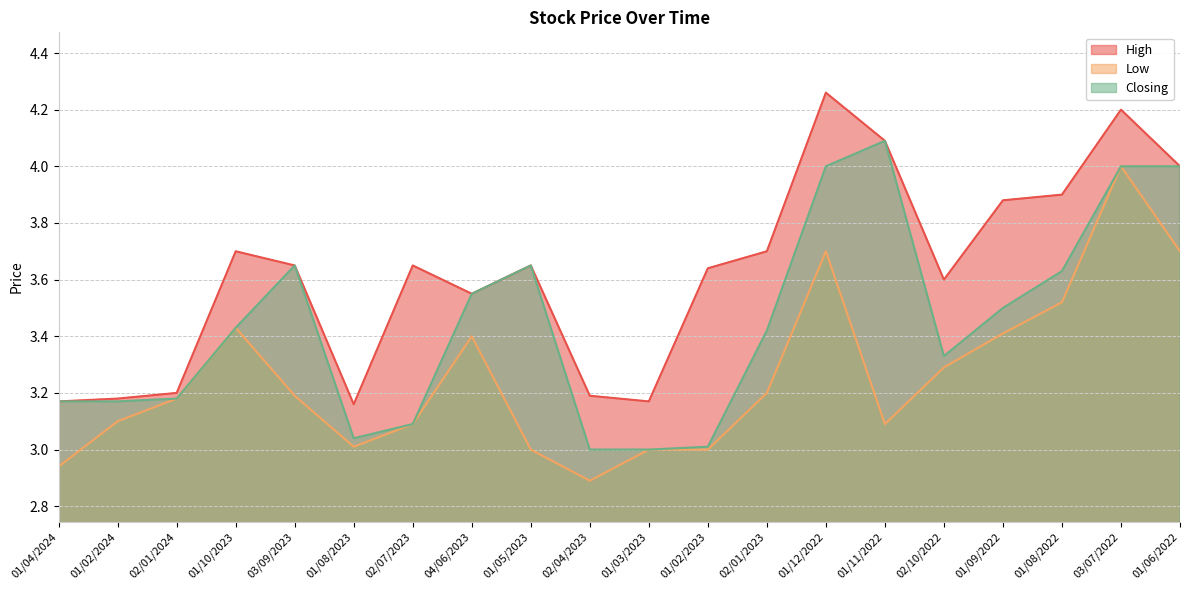

True or false: Low and High cross at least once.

False